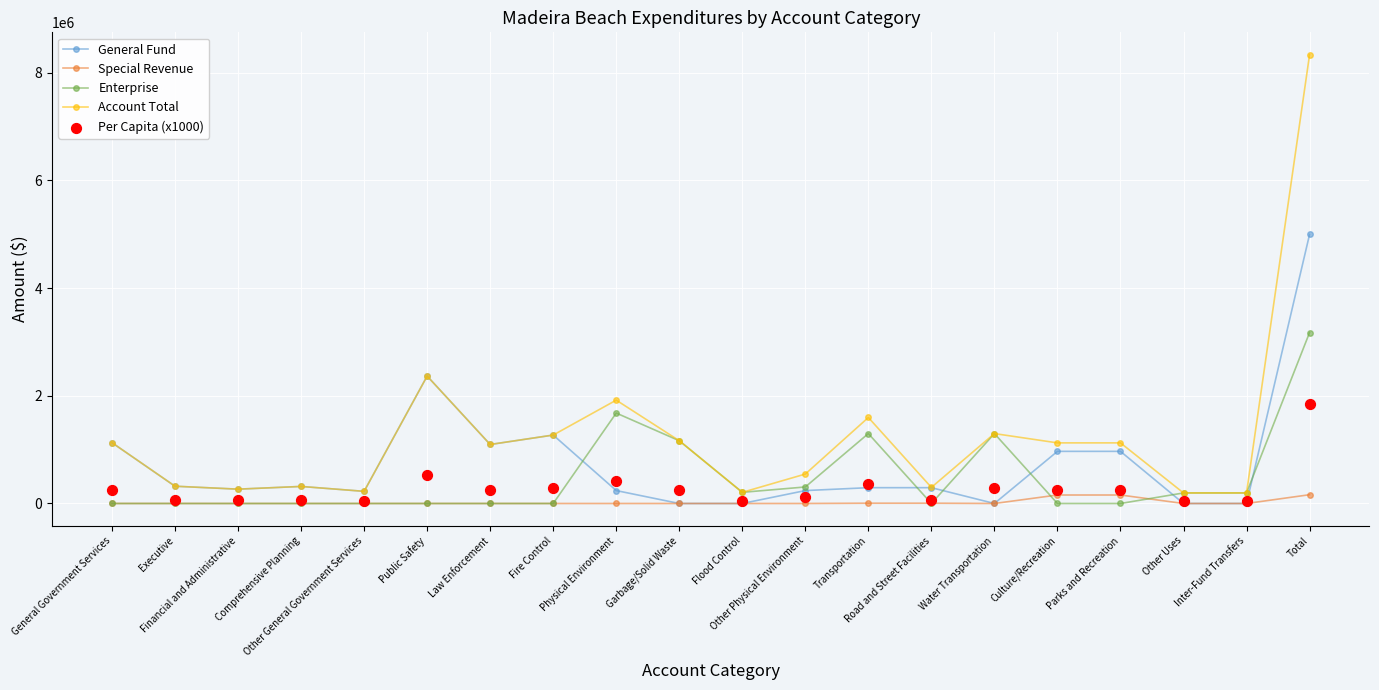

At how many categories does at least one series exceed 1616078?

3